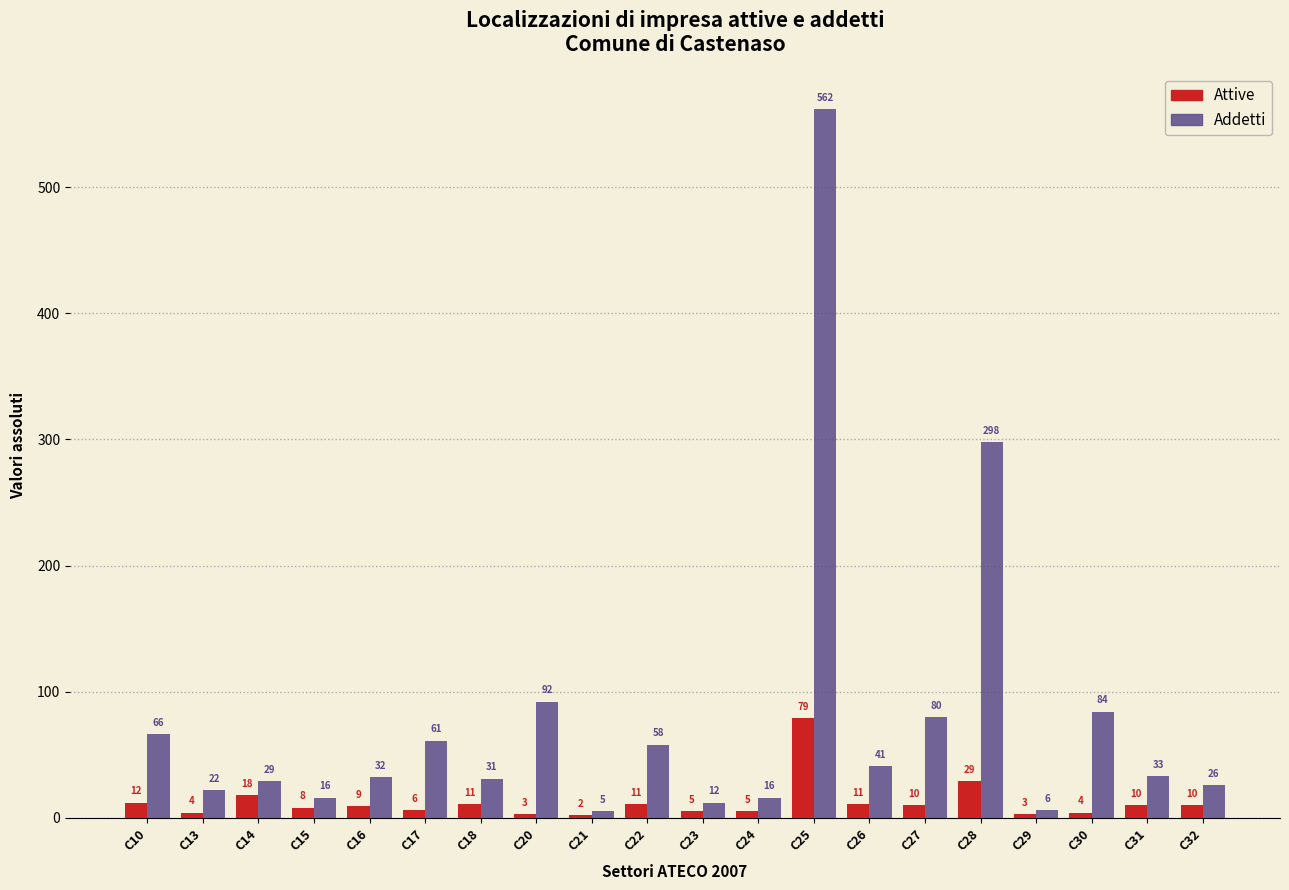

Reading left to right, extract all data points from this chart.

Attive: C10=12	C13=4	C14=18	C15=8	C16=9	C17=6	C18=11	C20=3	C21=2	C22=11	C23=5	C24=5	C25=79	C26=11	C27=10	C28=29	C29=3	C30=4	C31=10	C32=10
Addetti: C10=66	C13=22	C14=29	C15=16	C16=32	C17=61	C18=31	C20=92	C21=5	C22=58	C23=12	C24=16	C25=562	C26=41	C27=80	C28=298	C29=6	C30=84	C31=33	C32=26